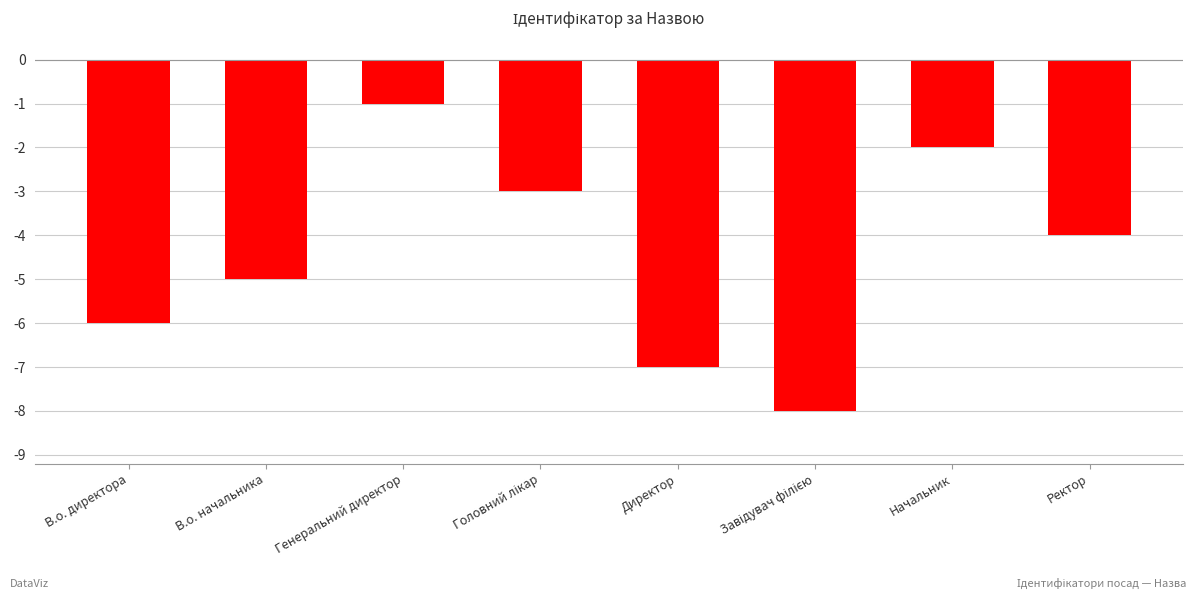

What is the label of the 3rd bar from the left?

Генеральний директор